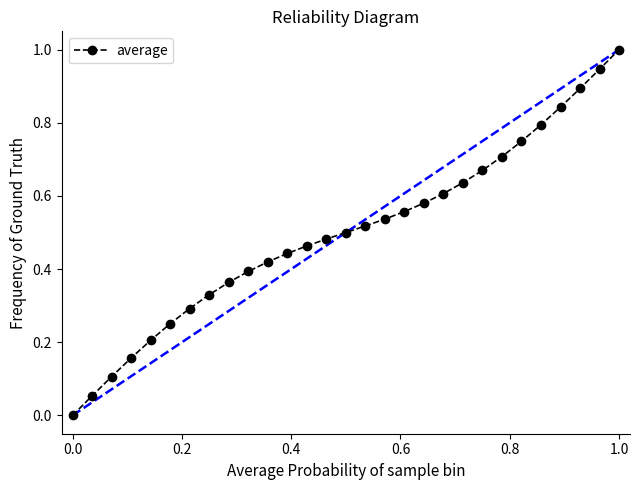

What is the sum of all values?

14.5